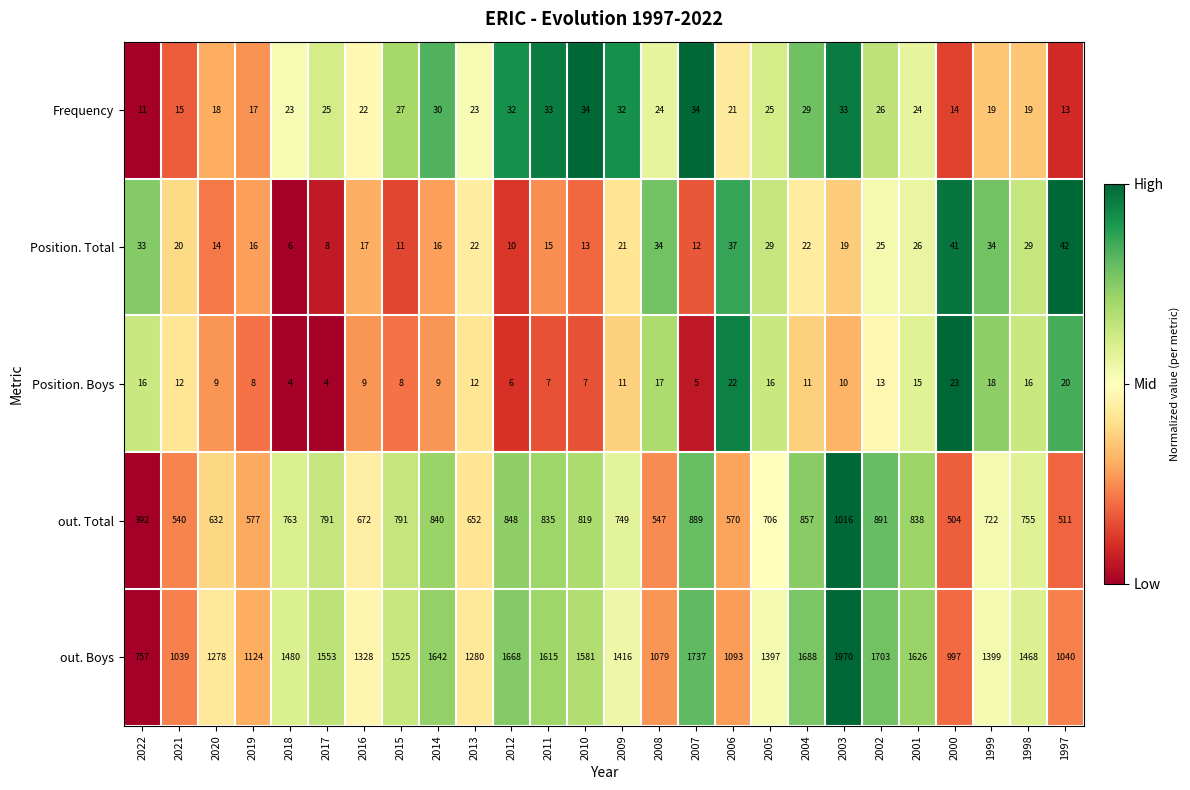

What is the minimum value for Position. Boys?

4